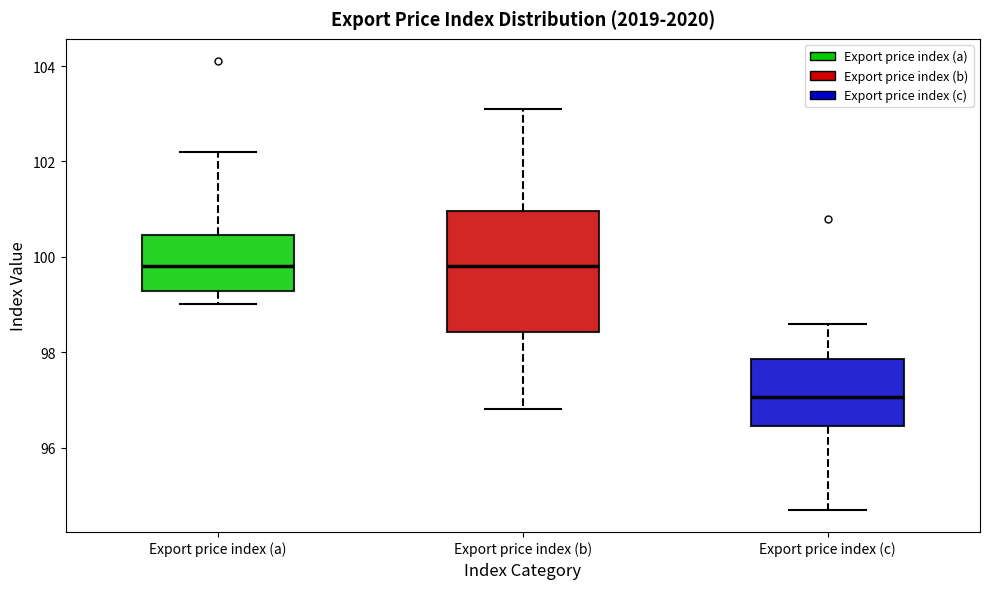

Reading left to right, read every box against the y-axis: the position of its median line, the range the box covers, and the ends of its whiskers. The values are not printed on the chart, so give them approximately, as read against the axis.

Export price index (a): median 99.8, box 99.2 to 100.4, whiskers 99.0 to 102.2
Export price index (b): median 99.8, box 98.4 to 101.0, whiskers 96.8 to 103.2
Export price index (c): median 97.0, box 96.4 to 97.8, whiskers 94.8 to 98.6